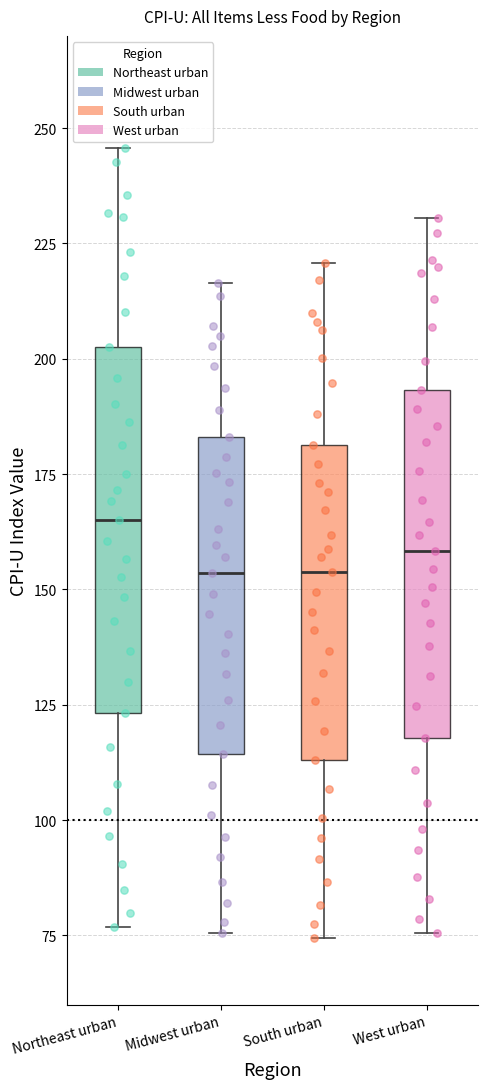

Reading left to right, transcribe this box plot: for each box, give where its median line is, the range the box spans, and where its two whiskers end, as read against the y-axis. The values are not printed on the chart, so give them approximately, as read against the axis.

Northeast urban: median 165, box 125 to 205, whiskers 75 to 245
Midwest urban: median 155, box 115 to 185, whiskers 75 to 215
South urban: median 155, box 115 to 180, whiskers 75 to 220
West urban: median 160, box 120 to 195, whiskers 75 to 230